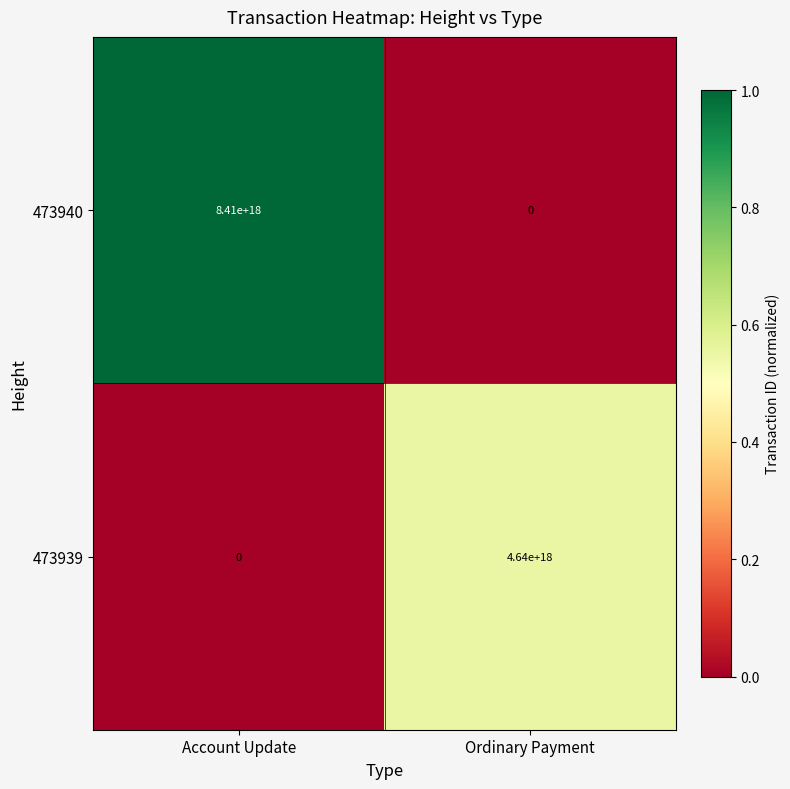

Which series has the widest spread of values?

473940